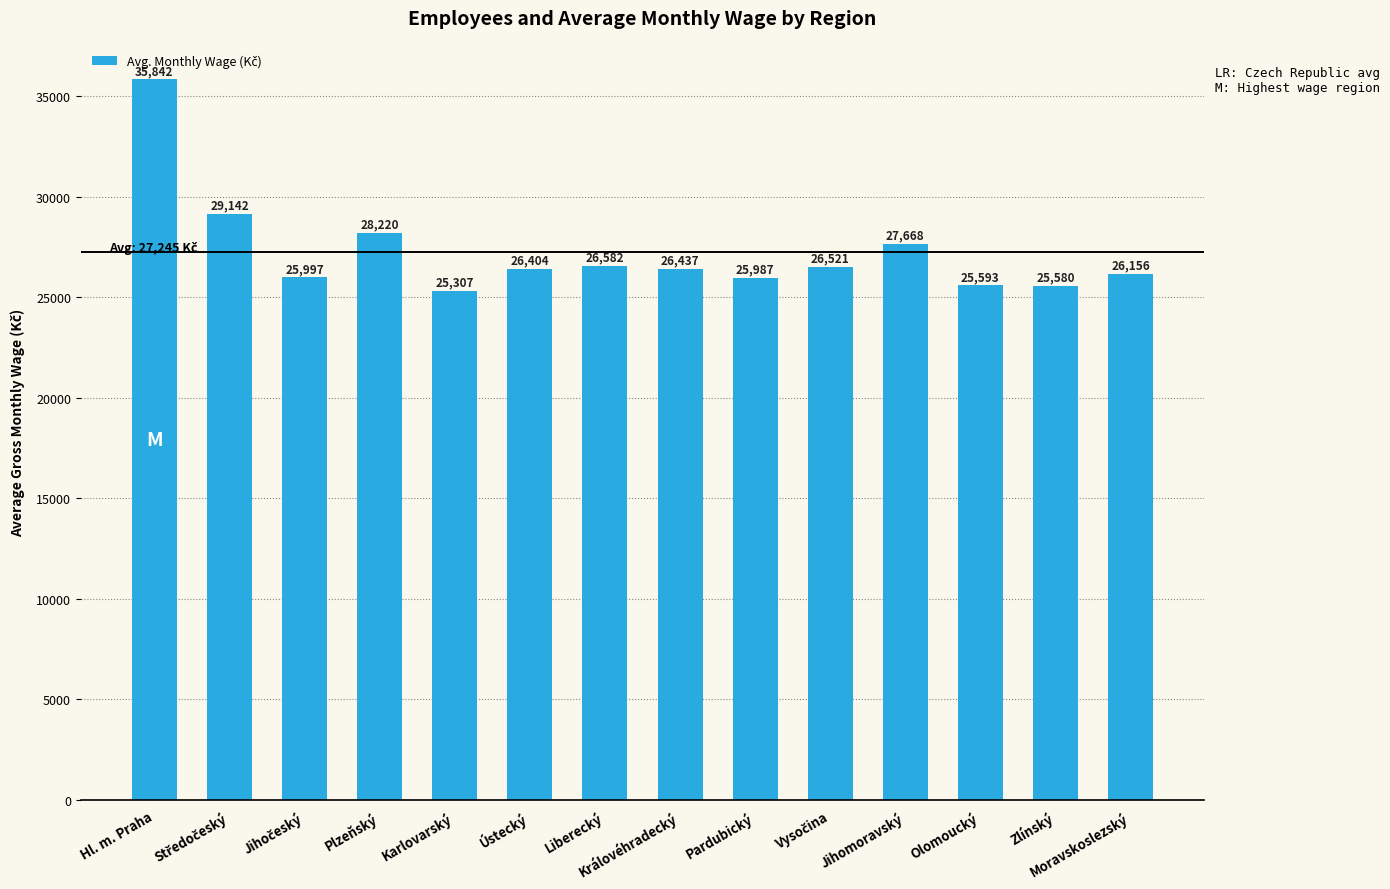

Where does the data first go above 26437?

Hl. m. Praha